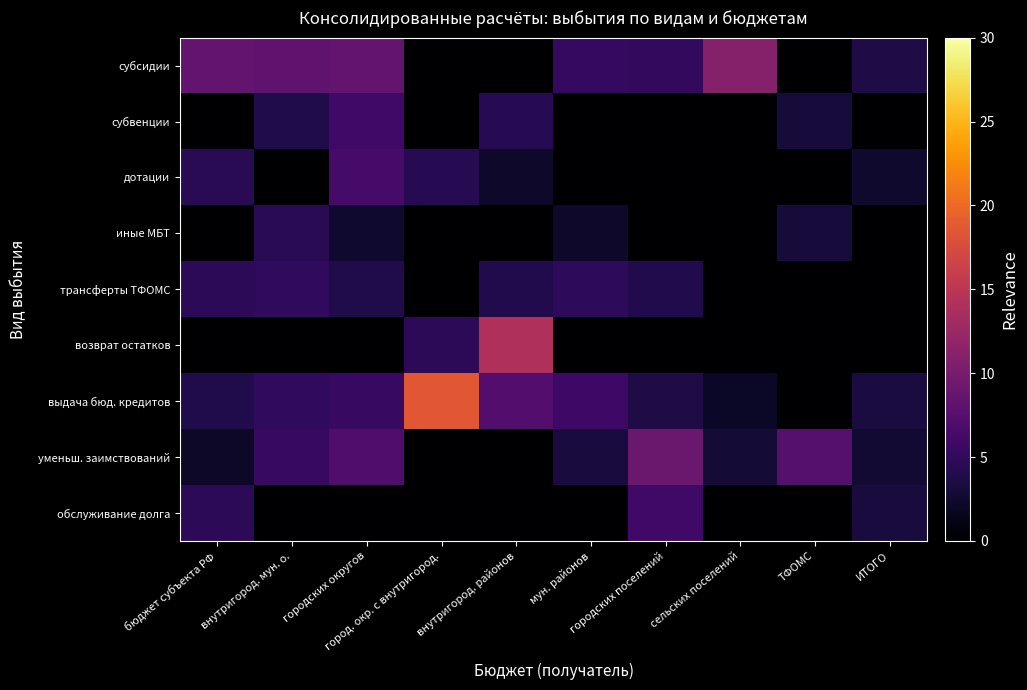

List the series in order of their peak value, lowest first.

иные МБТ, трансферты ТФОМС, обслуживание долга, субвенции, дотации, уменьш. заимствований, субсидии, возврат остатков, выдача бюд. кредитов